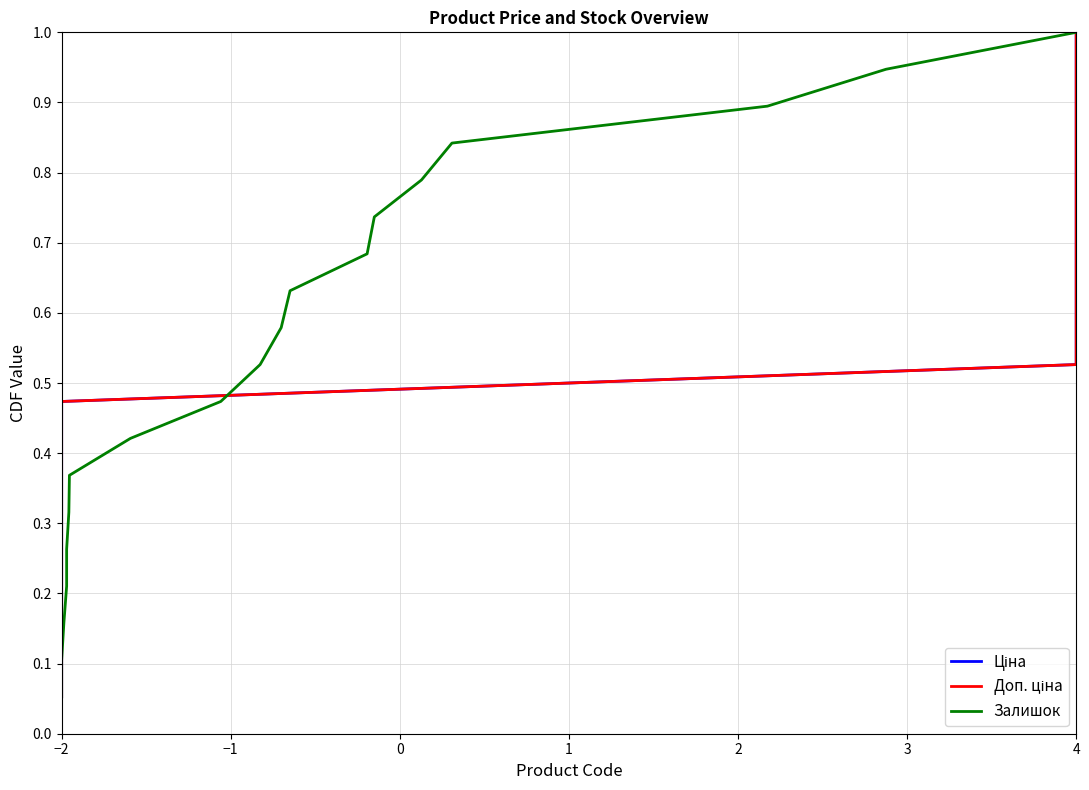

True or false: Ціна and Доп. ціна intersect in this chart.

False